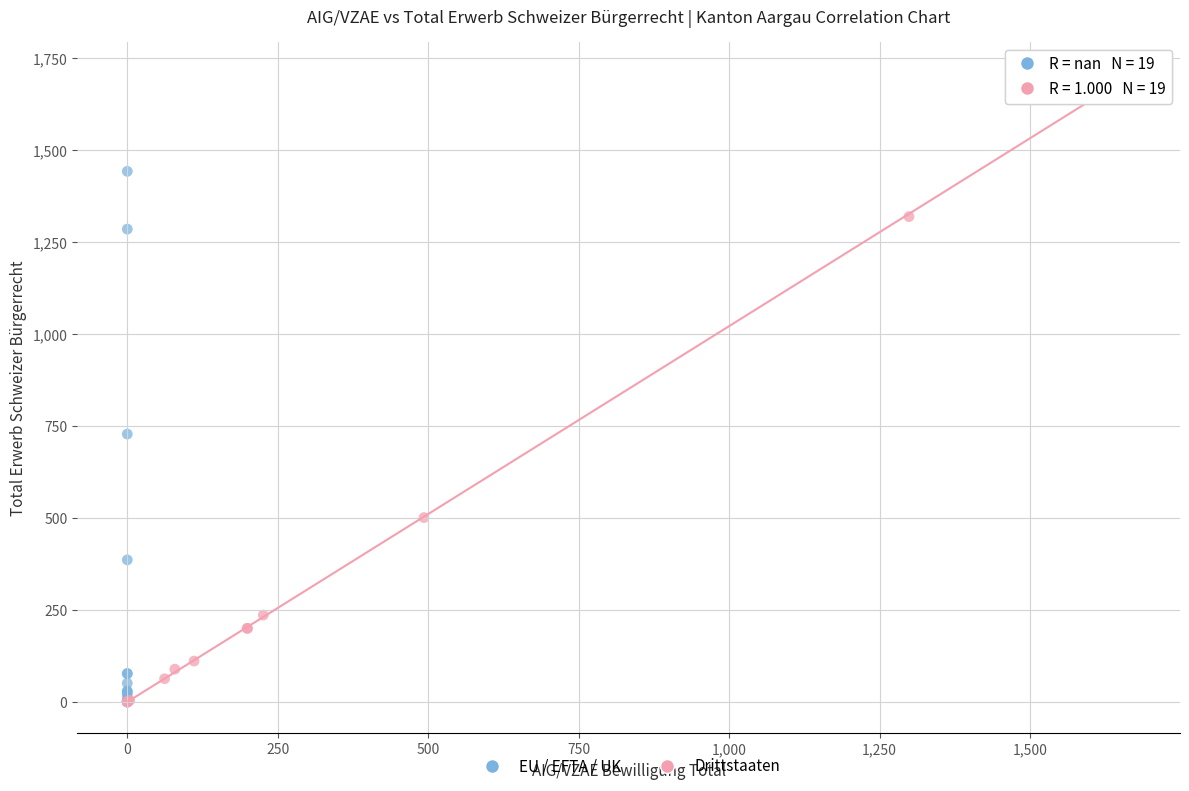

Which series has the widest spread of Y values?

Drittstaaten